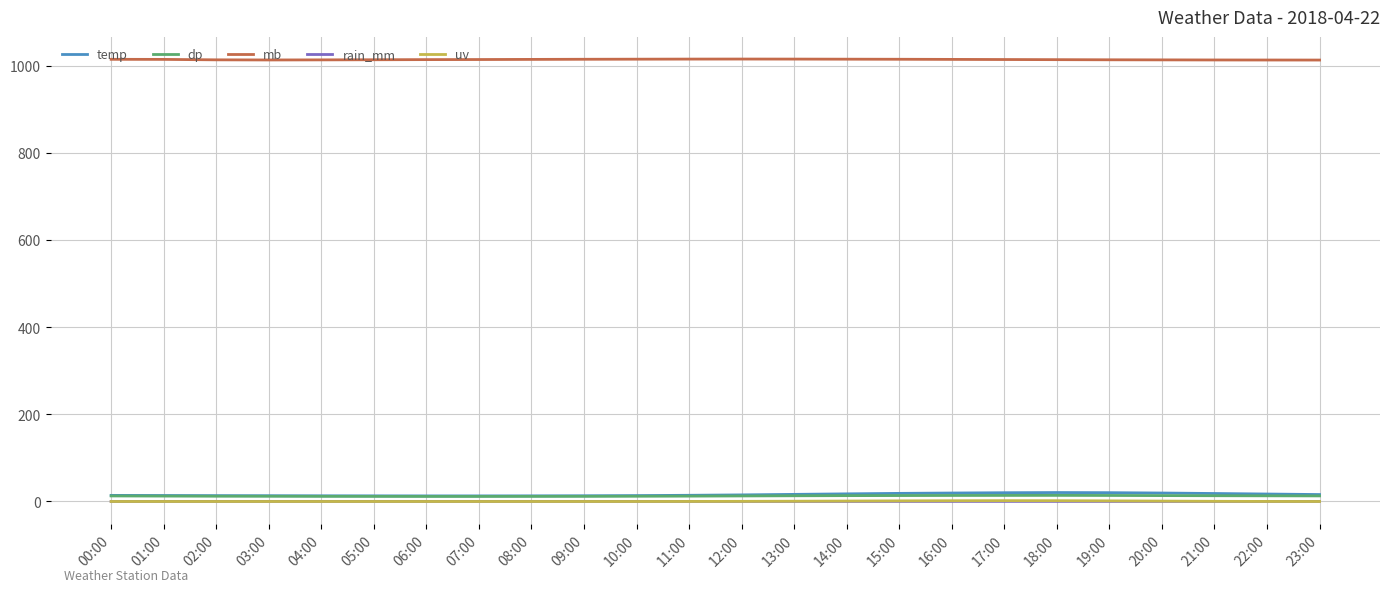

Read the mb value at 18:00.

1013.9